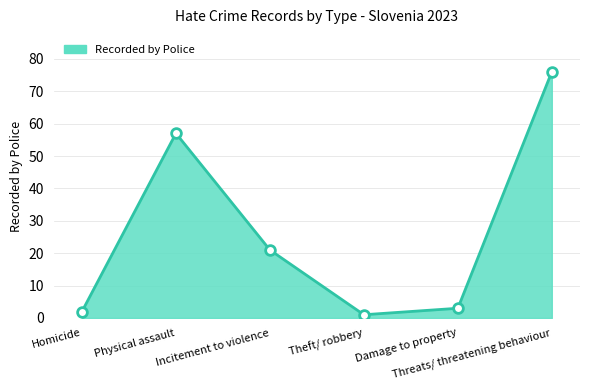

What is the change in value from Theft/ robbery to Damage to property?

+2